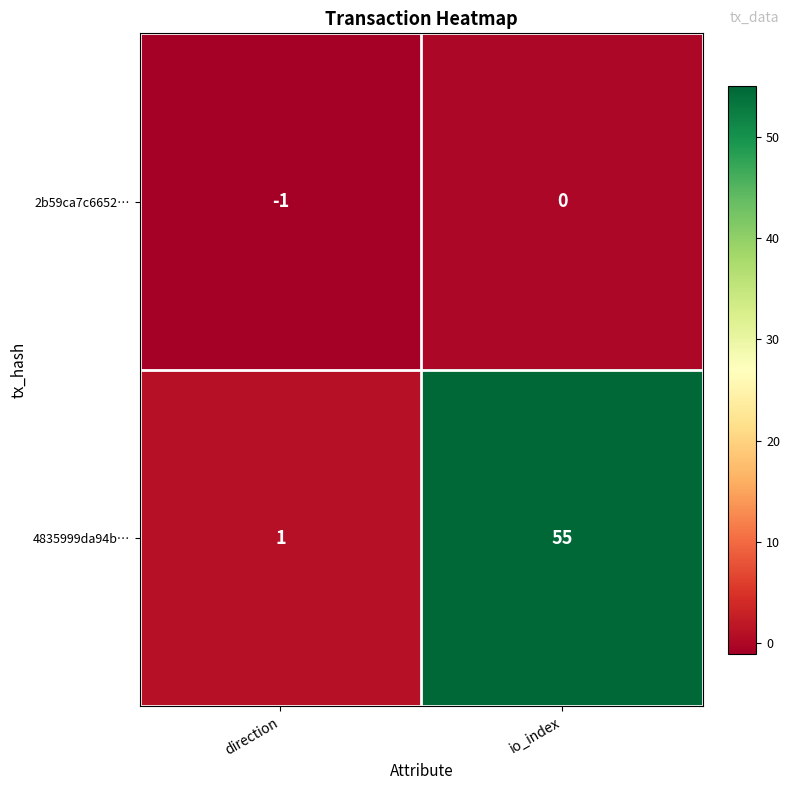

What is the spread (max minus min) of values at io_index?

55